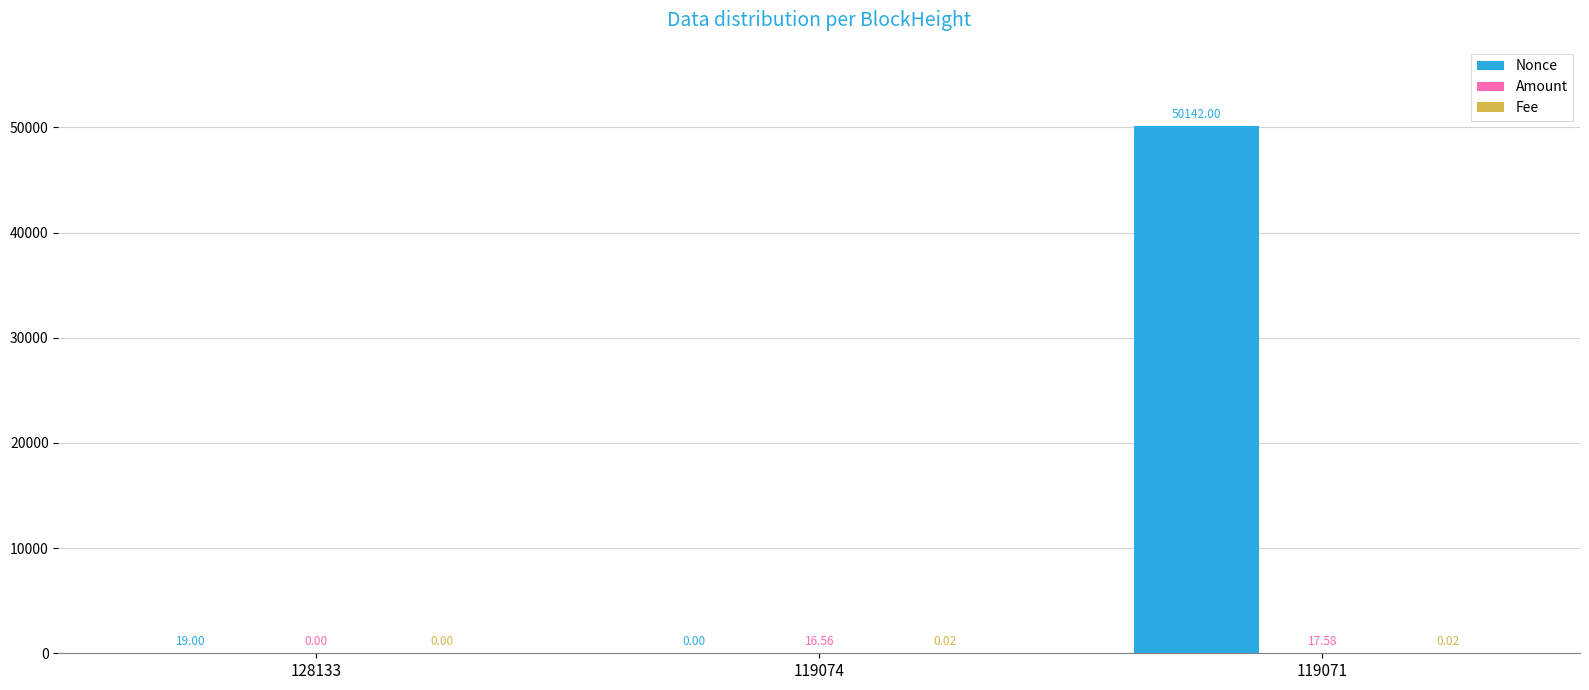

Between 128133 and 119074, which series saw the biggest shift?

Nonce